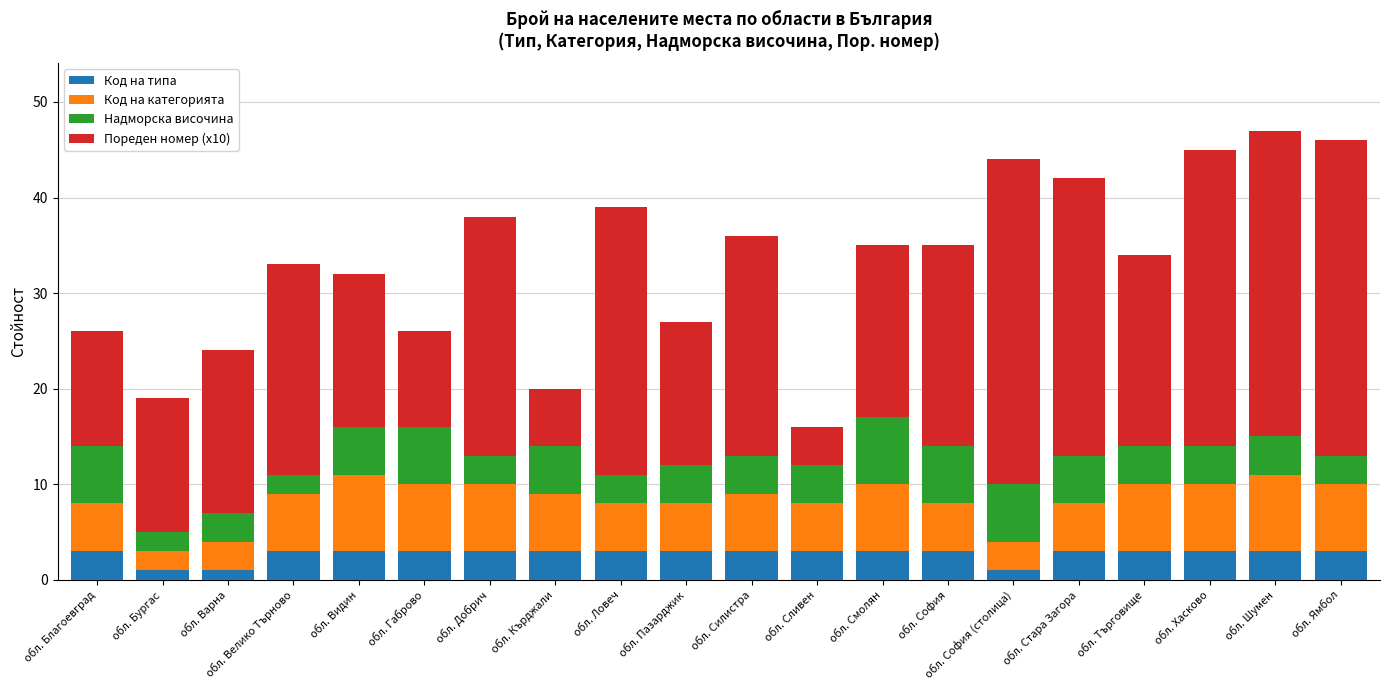

Is it true that Код на типа equals 3 at обл. Велико Търново?

True